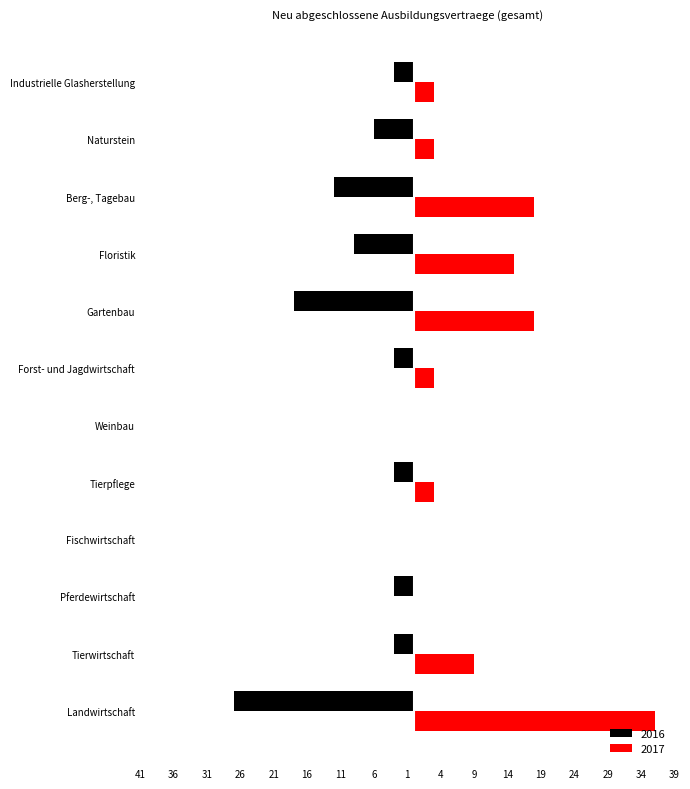

Where does the 2016 series first go above -3?

Fischwirtschaft